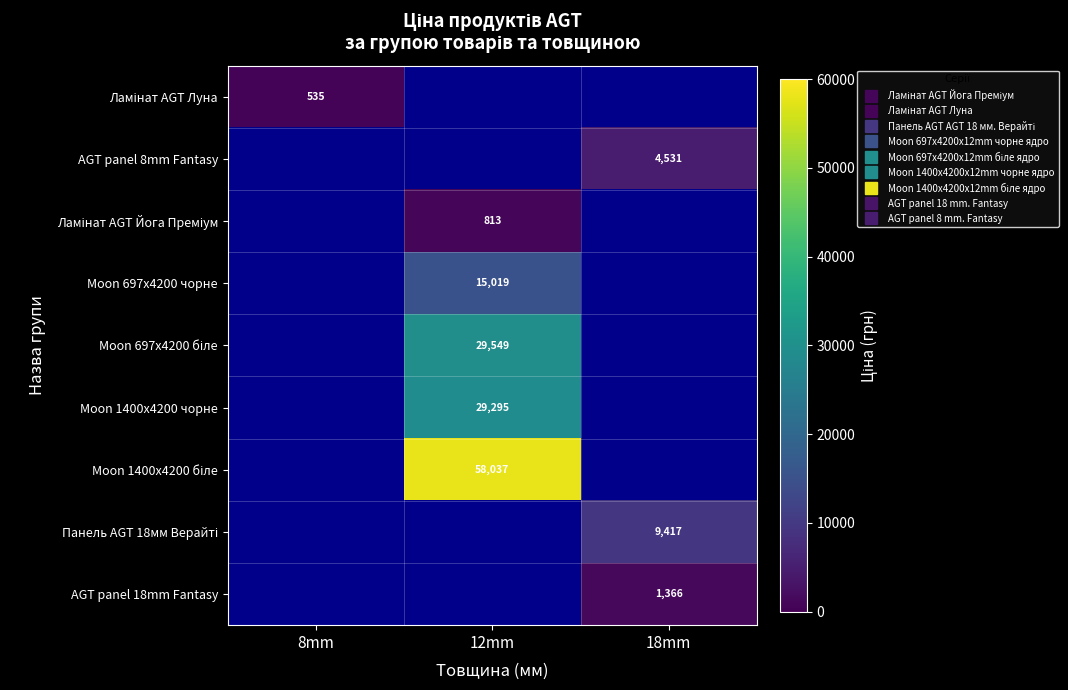

At how many categories does at least one series exceed 51392?

1